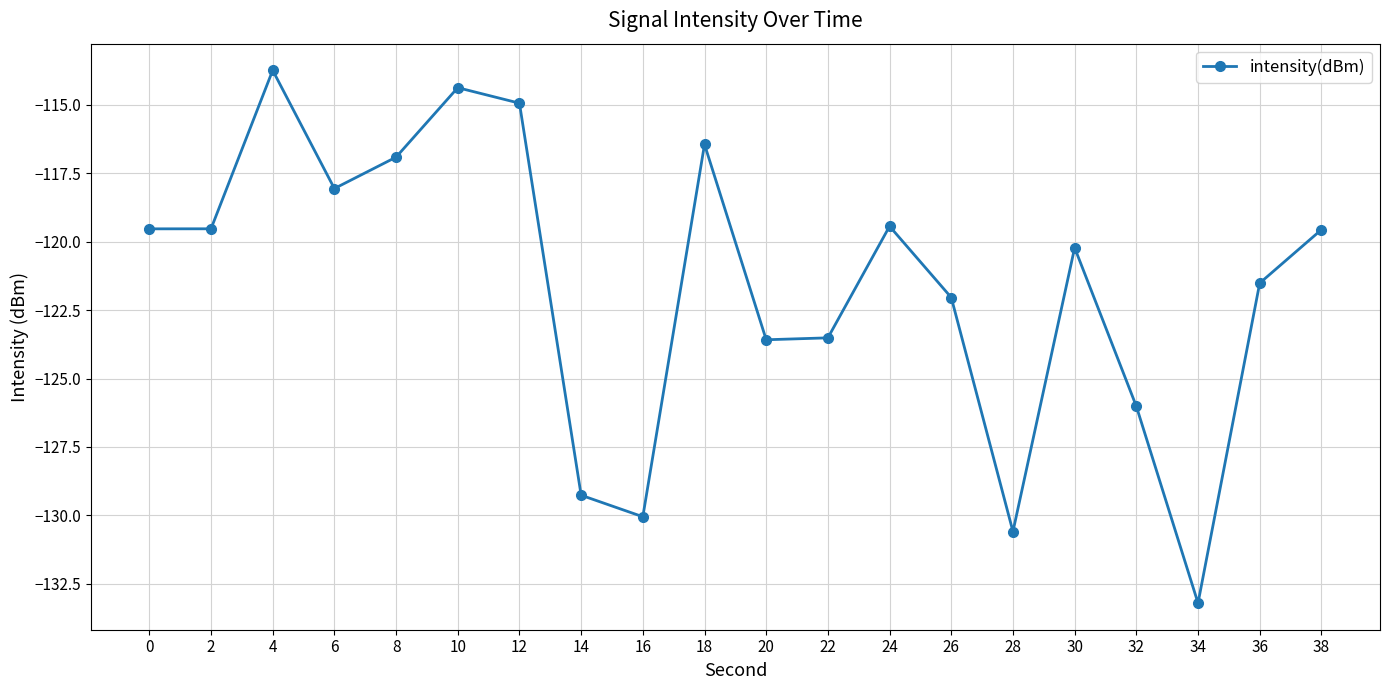

The chart shows a value of -206.6 at 2. True or false?

False